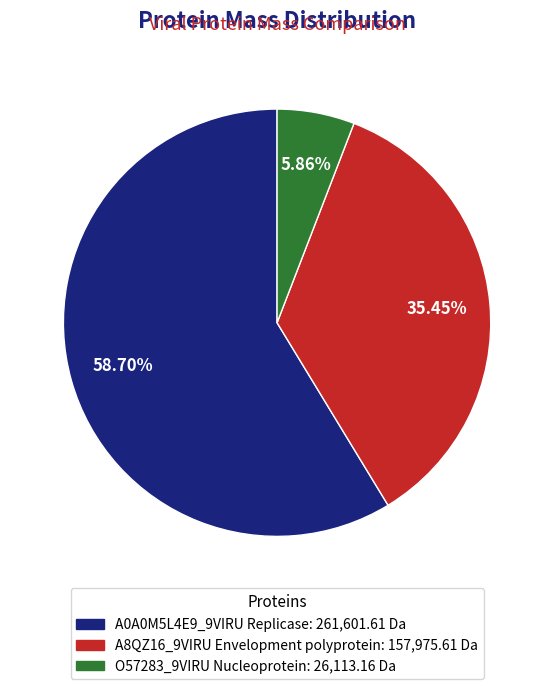

Which slice is the largest?

A0A0M5L4E9_9VIRU Replicase